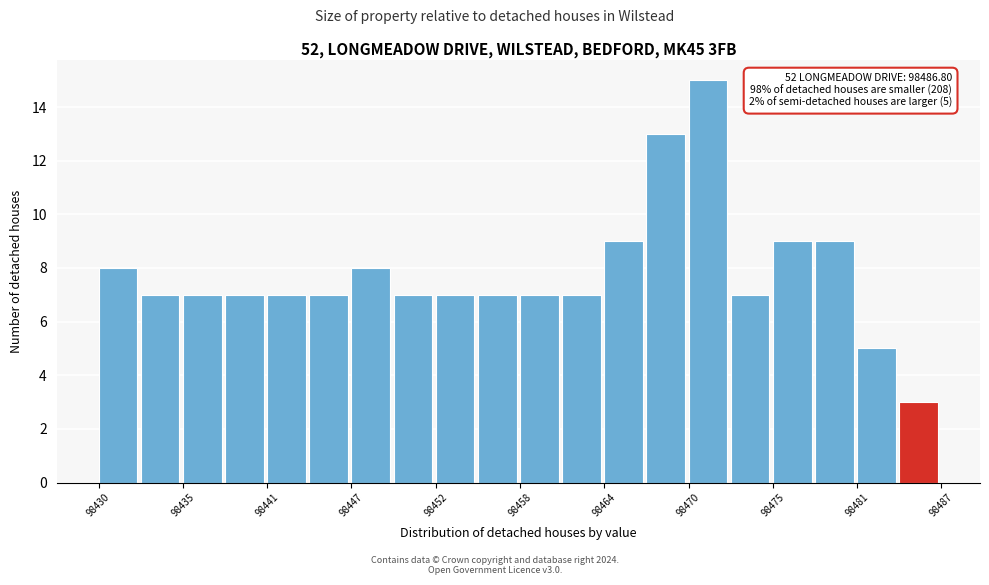

Around what value on the x-axis is the tallest bar? Give the approximate position of its centre, as read against the axis.

98471